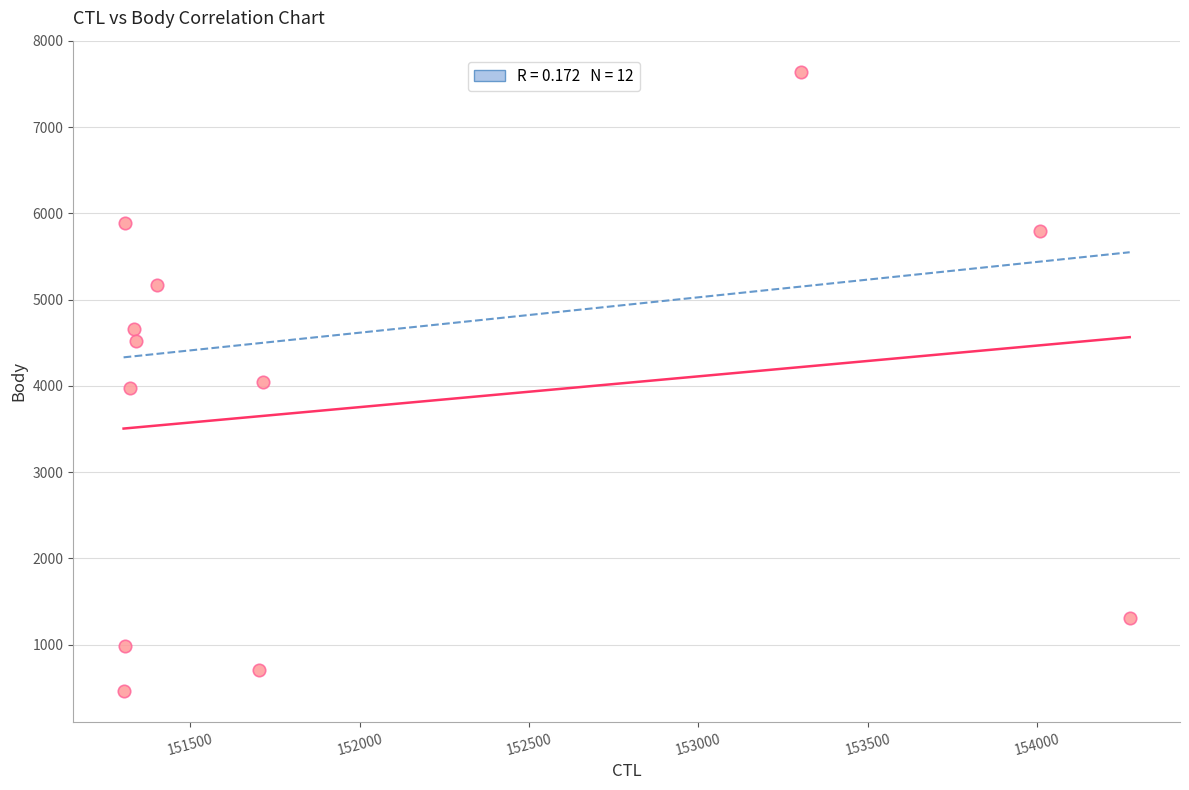

What is the average X value?

152026